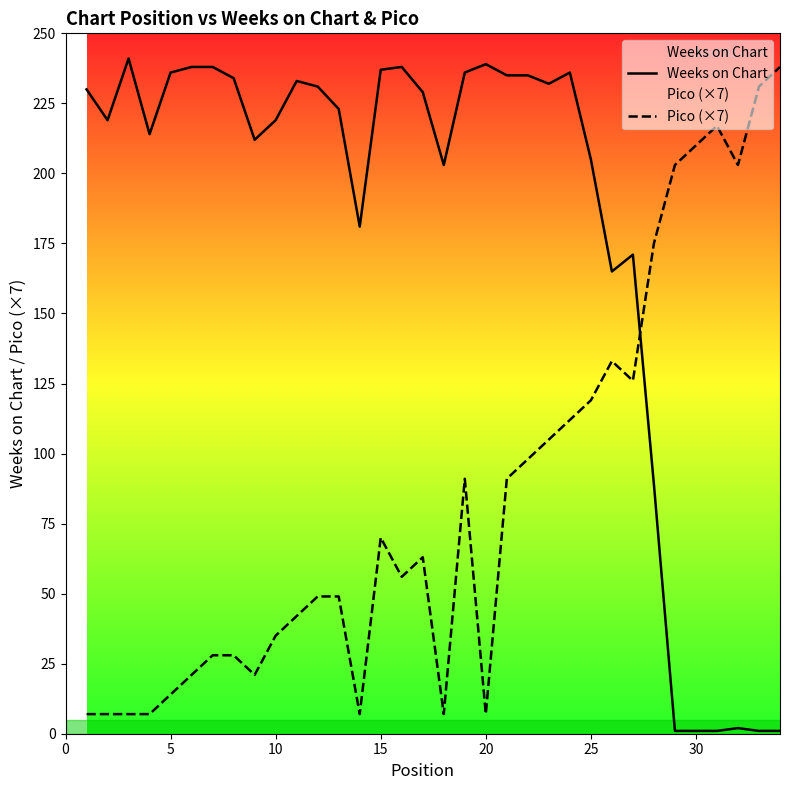

What is the sum of all Pico (×7) values?

2877